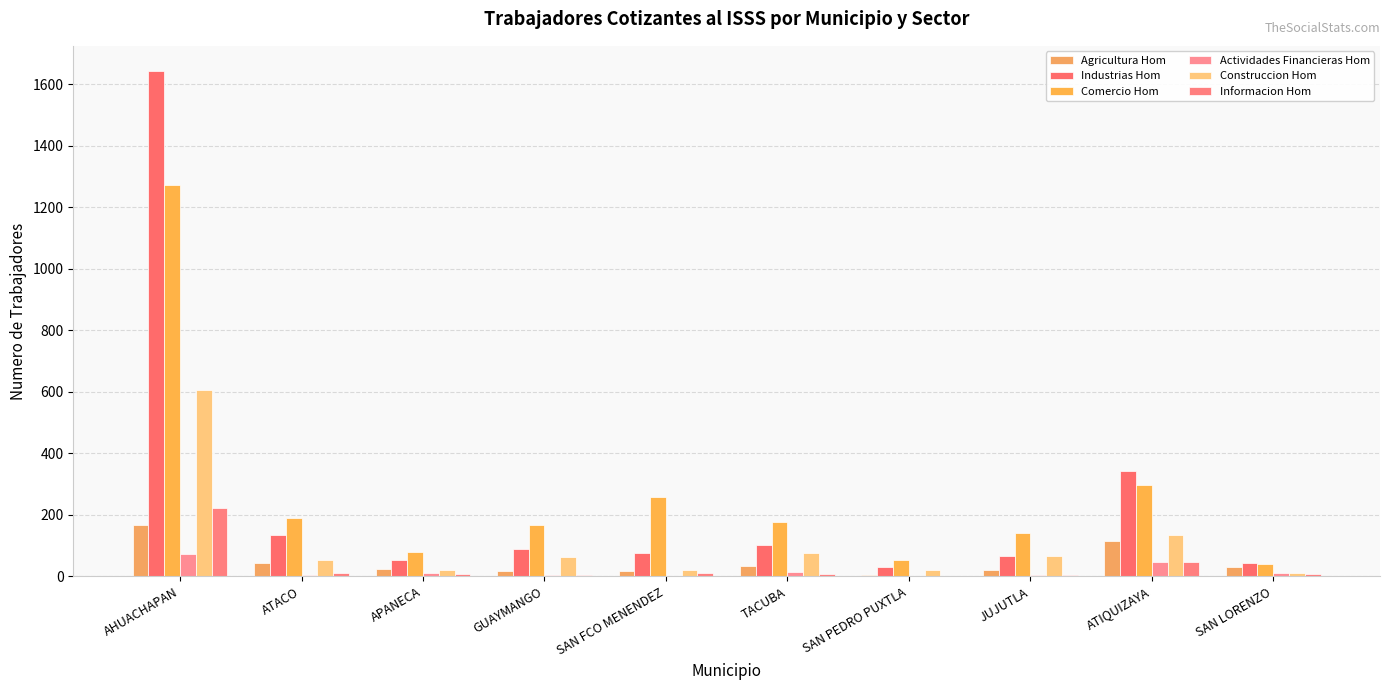

Does the chart contain stacked bars?

No